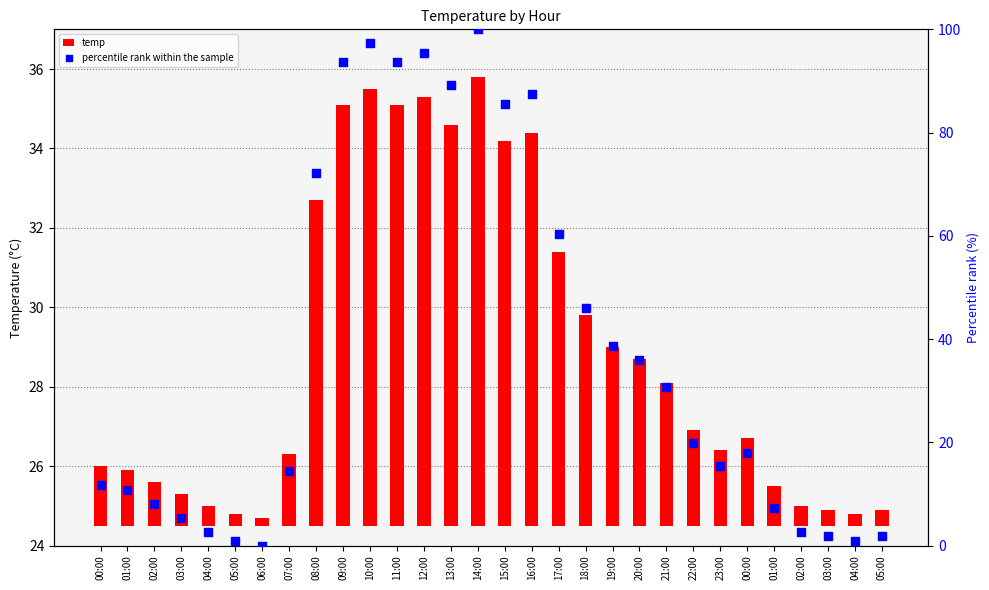

Which series has the largest total across all categories?

percentile rank within the sample